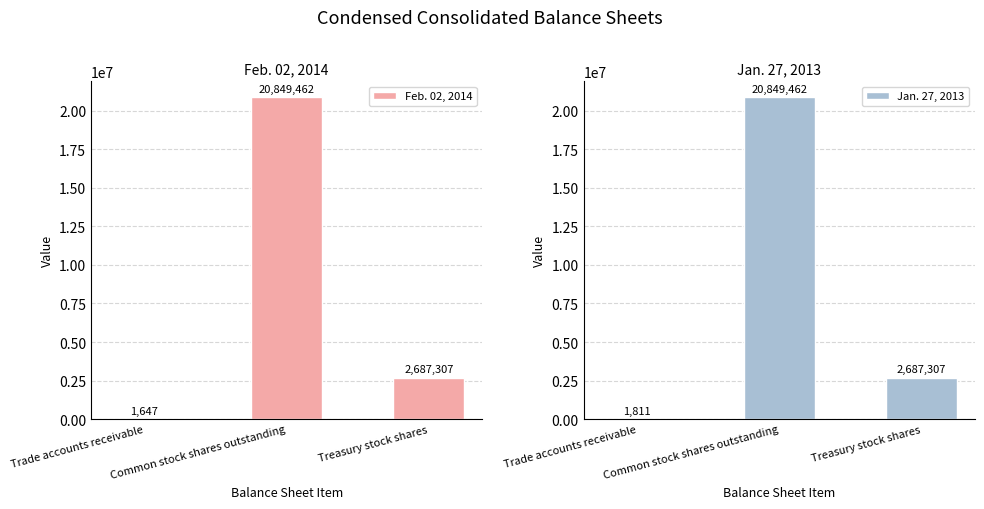

Is it true that Feb. 02, 2014 equals 1647 at Trade accounts receivable?

True